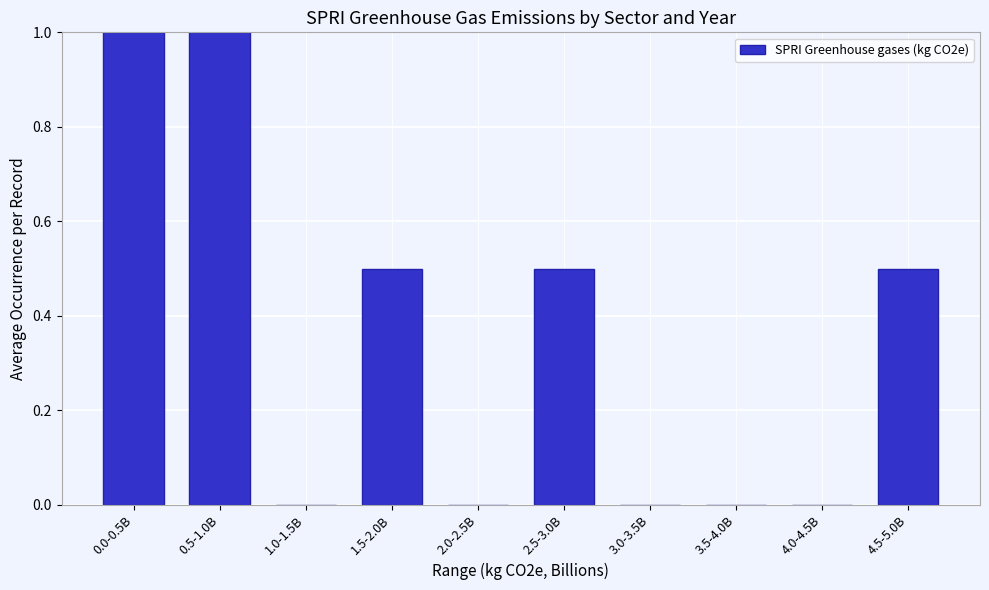

Reading right to left, list all the values displayed in this chart.

4.5-5.0B=0.5	4.0-4.5B=0.0	3.5-4.0B=0.0	3.0-3.5B=0.0	2.5-3.0B=0.5	2.0-2.5B=0.0	1.5-2.0B=0.5	1.0-1.5B=0.0	0.5-1.0B=1.0	0.0-0.5B=1.0